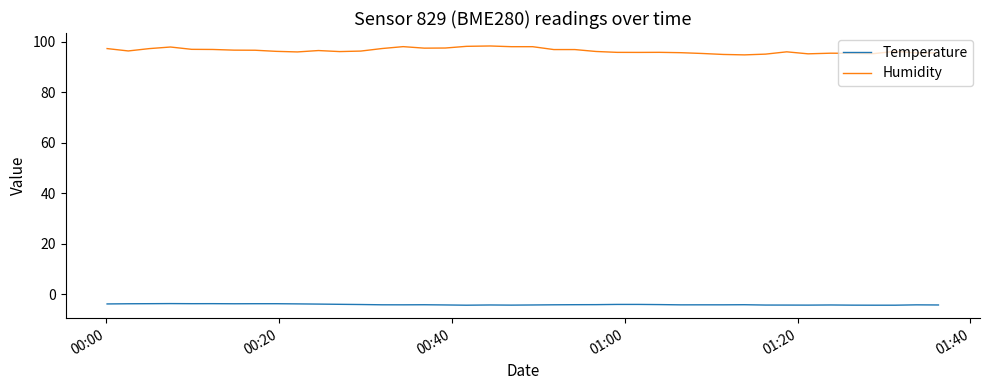

True or false: Temperature and Humidity cross at least once.

False